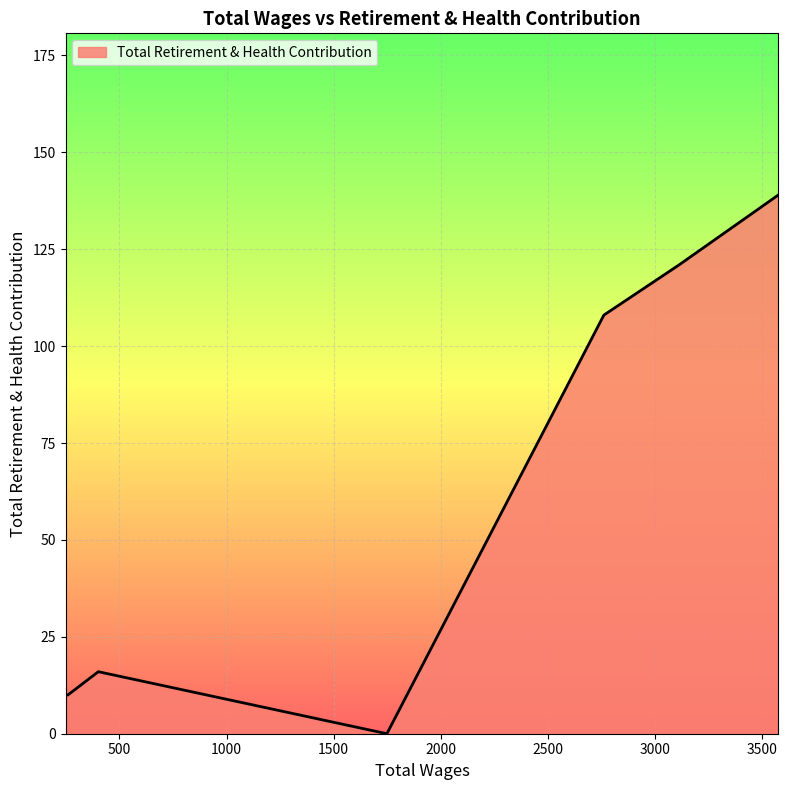

What is the sum of all values?

404